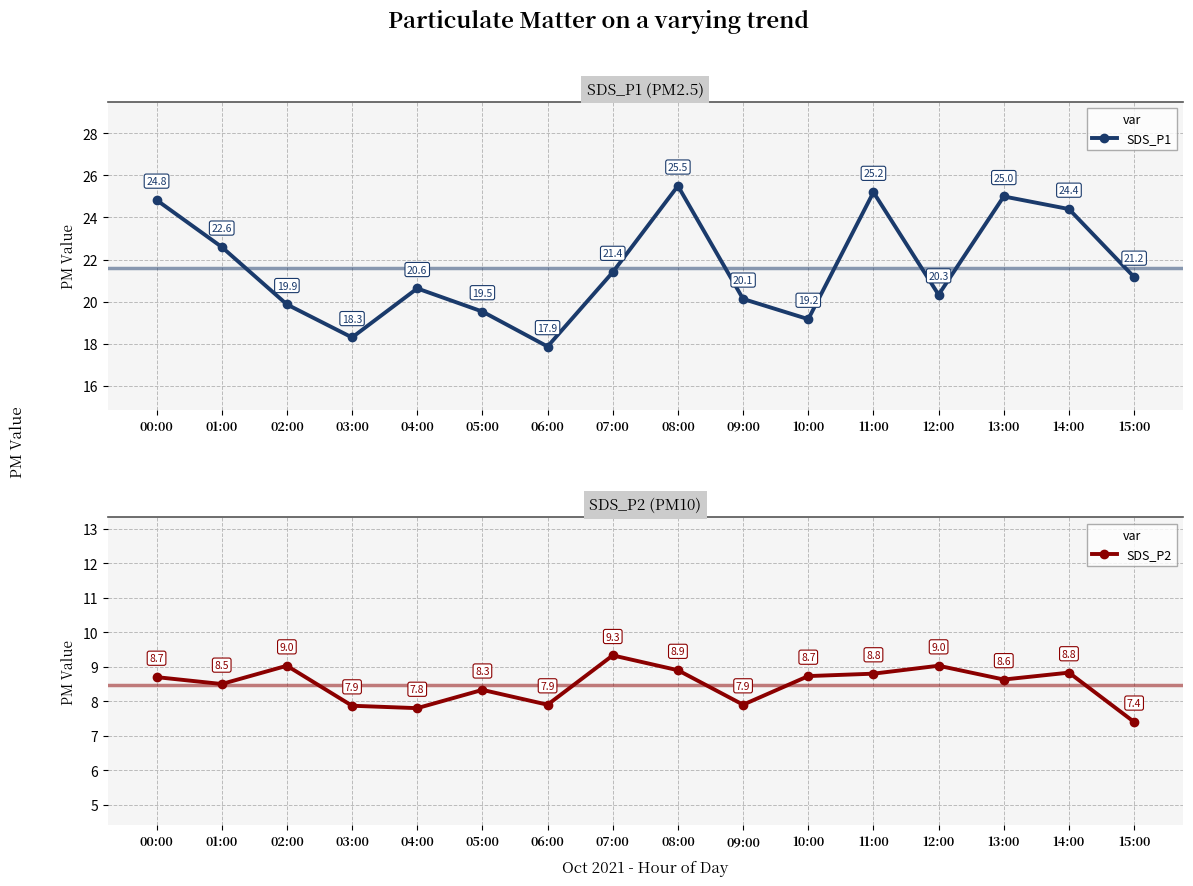

What is the average value of the SDS_P1 series?

21.6